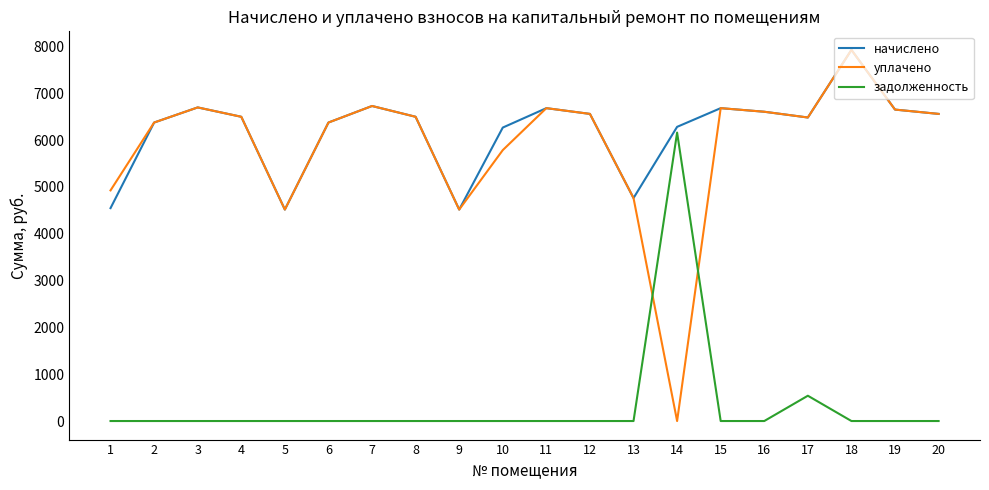

What are all the series names shown in the legend?

начислено, уплачено, задолженность